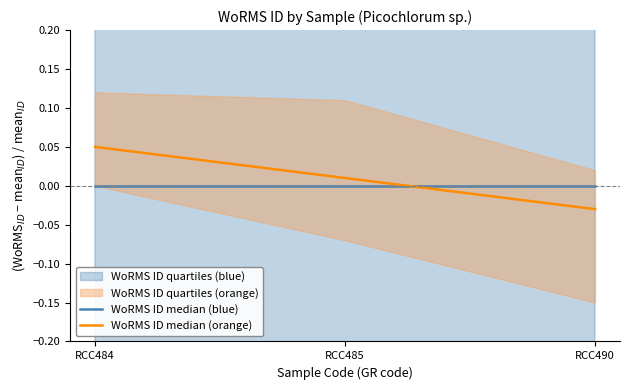

At how many categories does at least one series exceed 0?

2